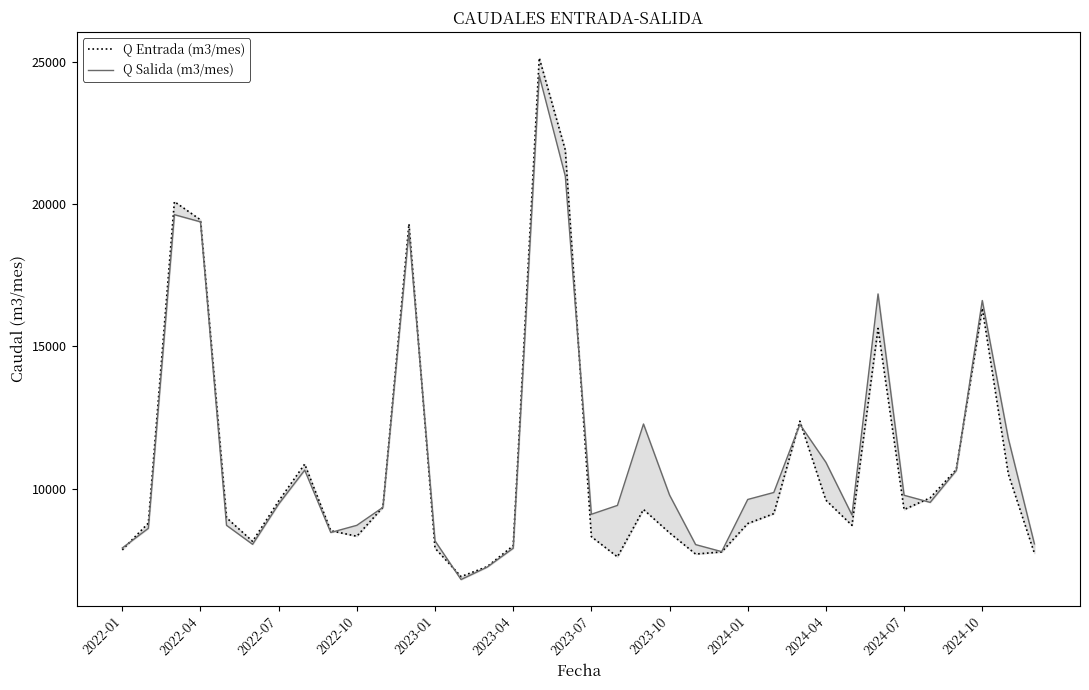

What is the greatest value displayed?

25134